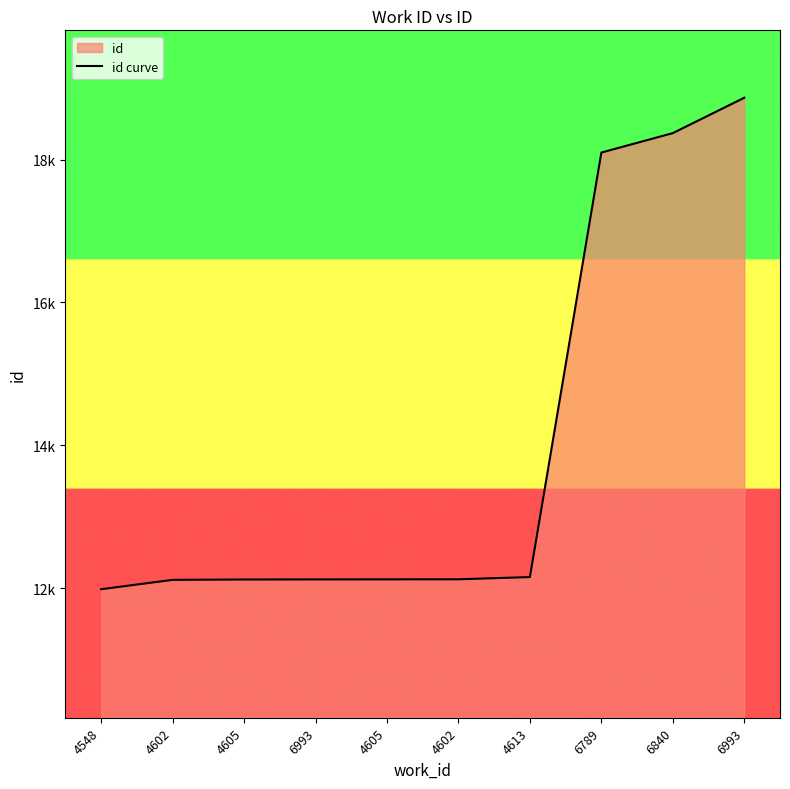

Count the number of categories in the chart.

10